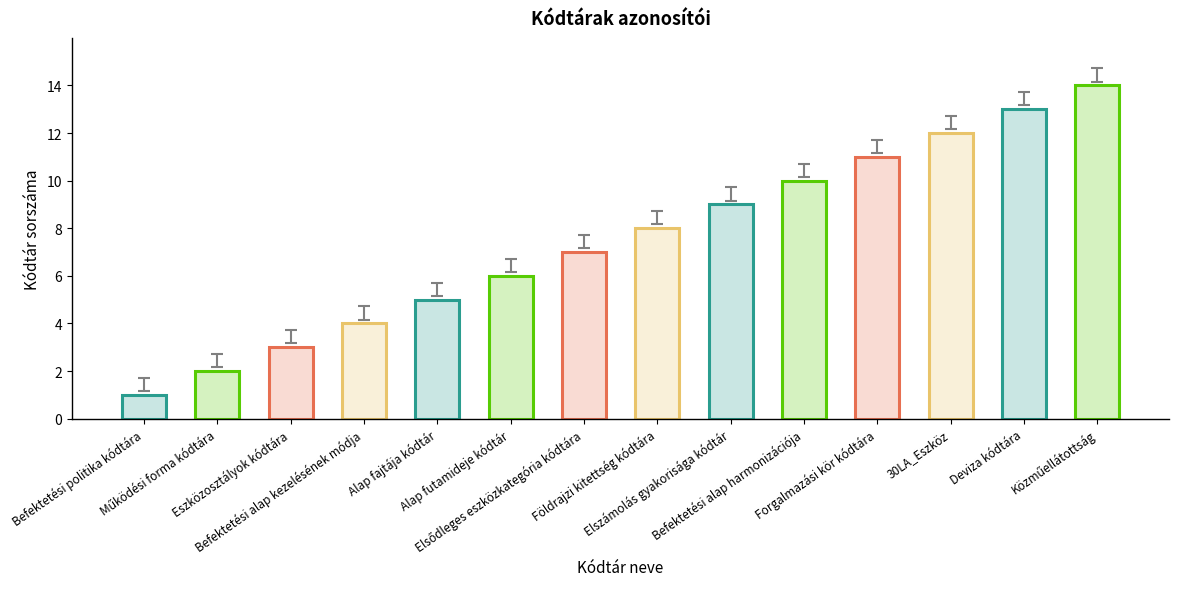

What is the value of the 6th bar from the left?

6